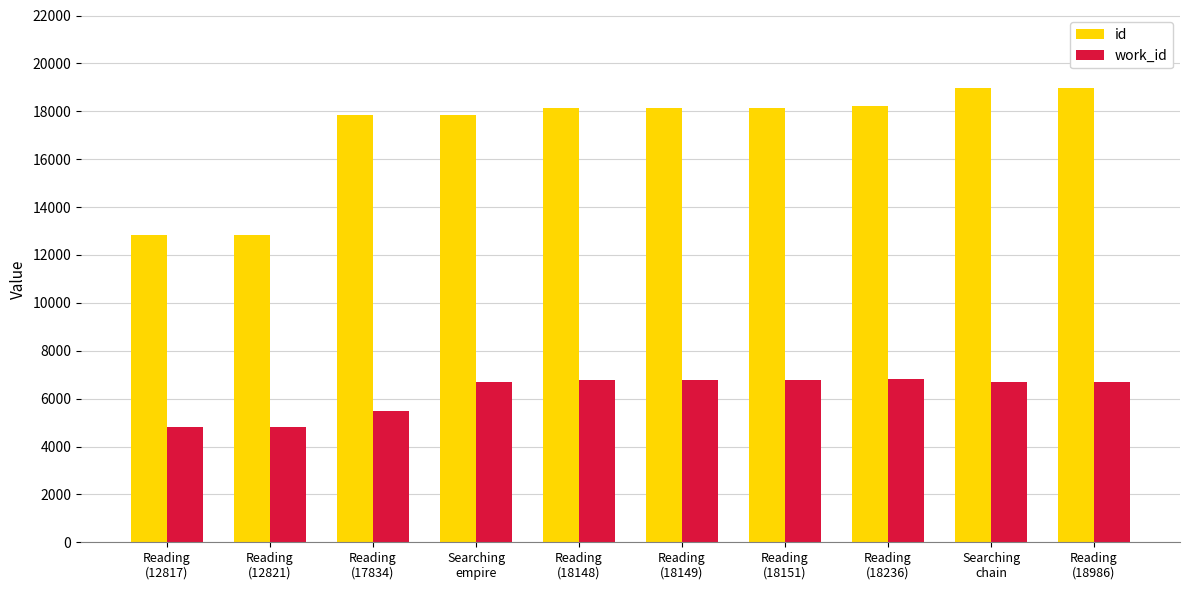

Which series has the largest range (max minus min)?

id